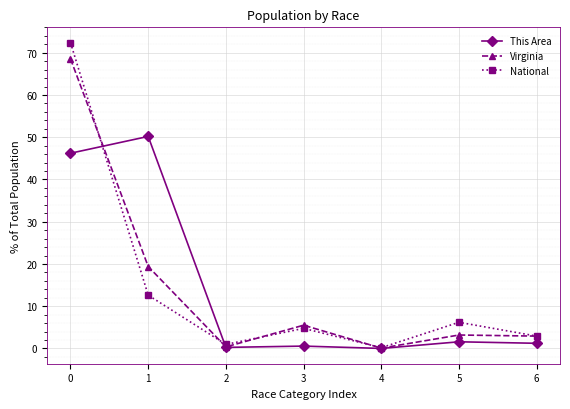

List the series in order of their peak value, lowest first.

This Area, Virginia, National